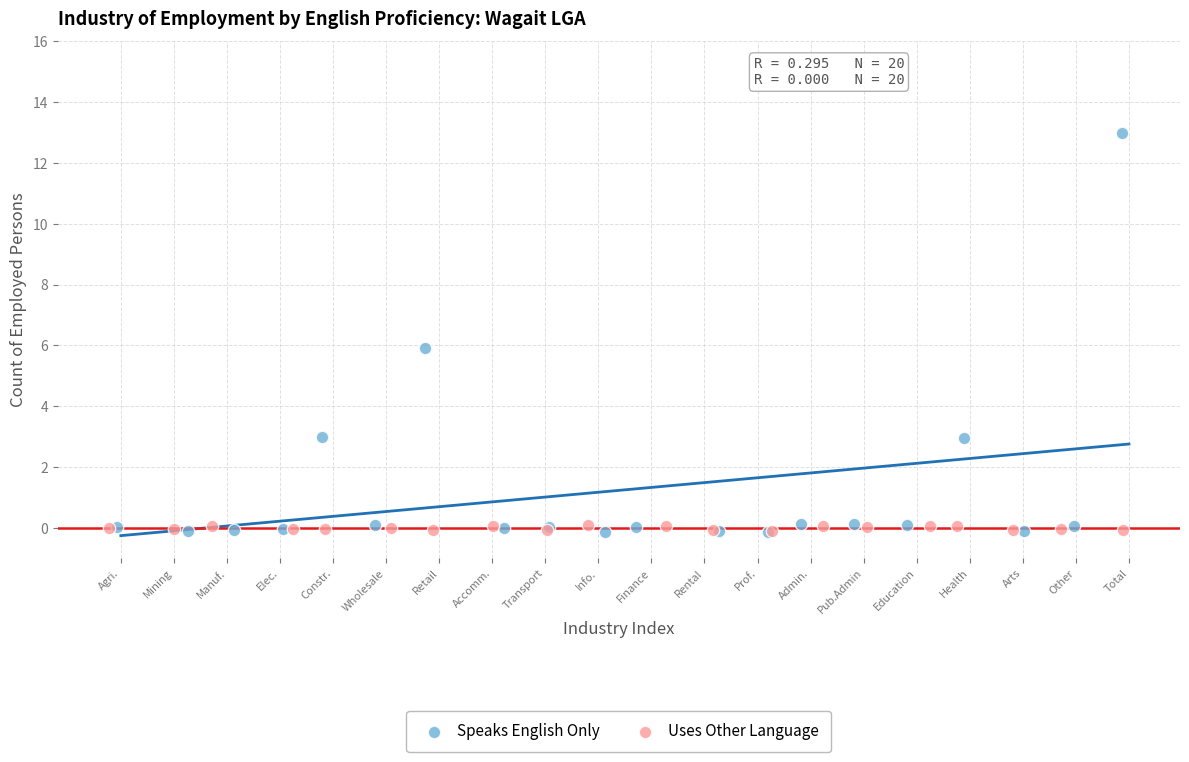

What are all the series names shown in the legend?

Speaks English Only, Uses Other Language